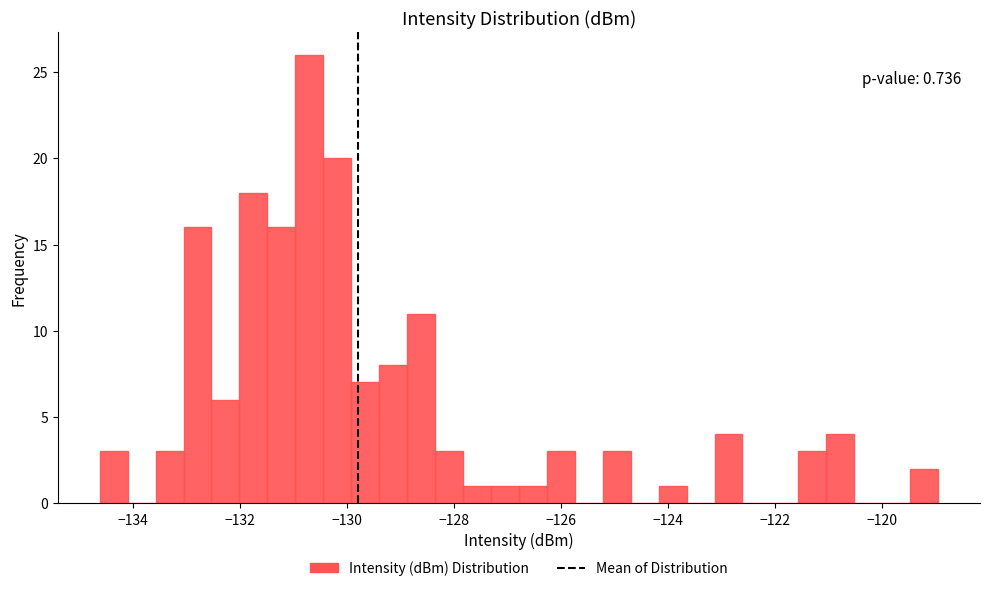

Around what value on the x-axis is the tallest bar? Give the approximate position of its centre, as read against the axis.

-130.8